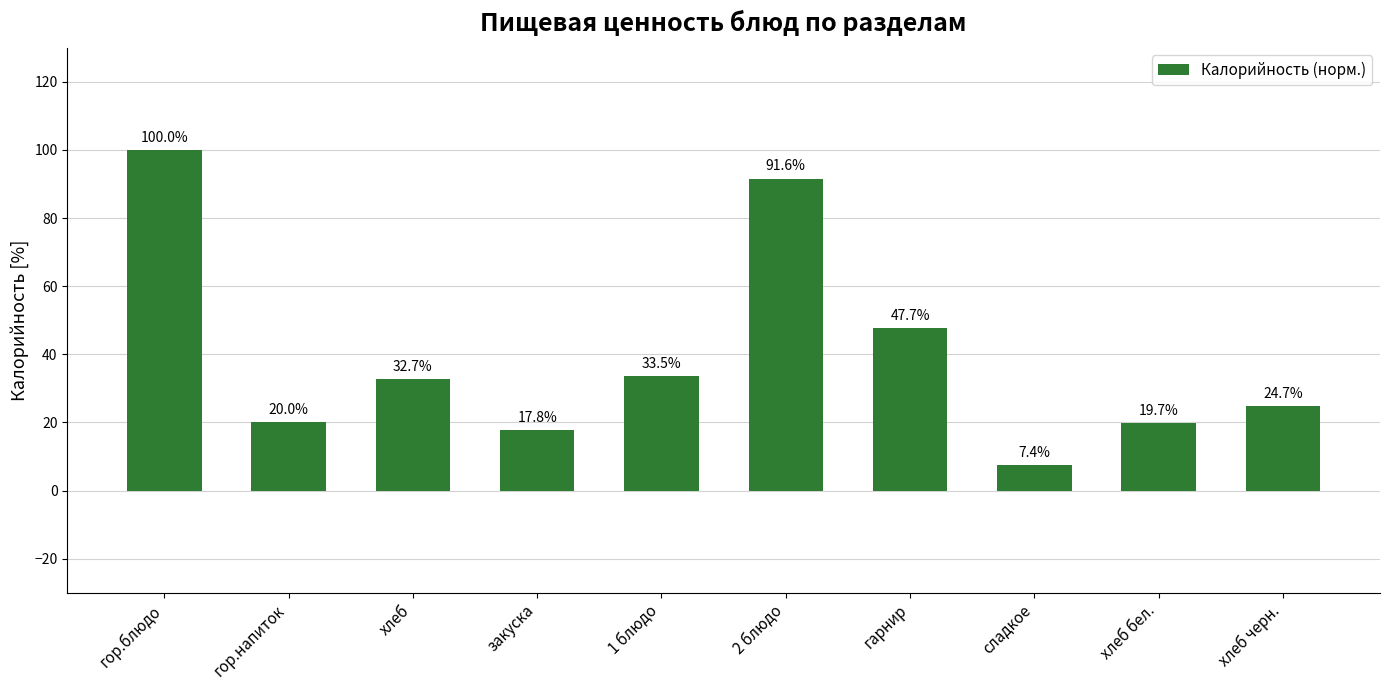

How many bars are there in total?

10